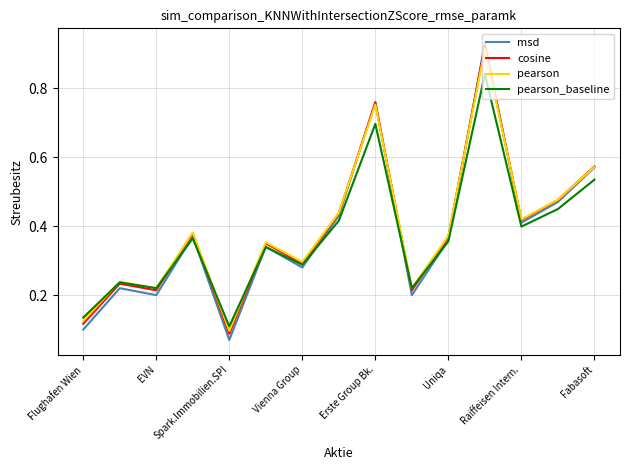

Which series has the widest spread of values?

msd